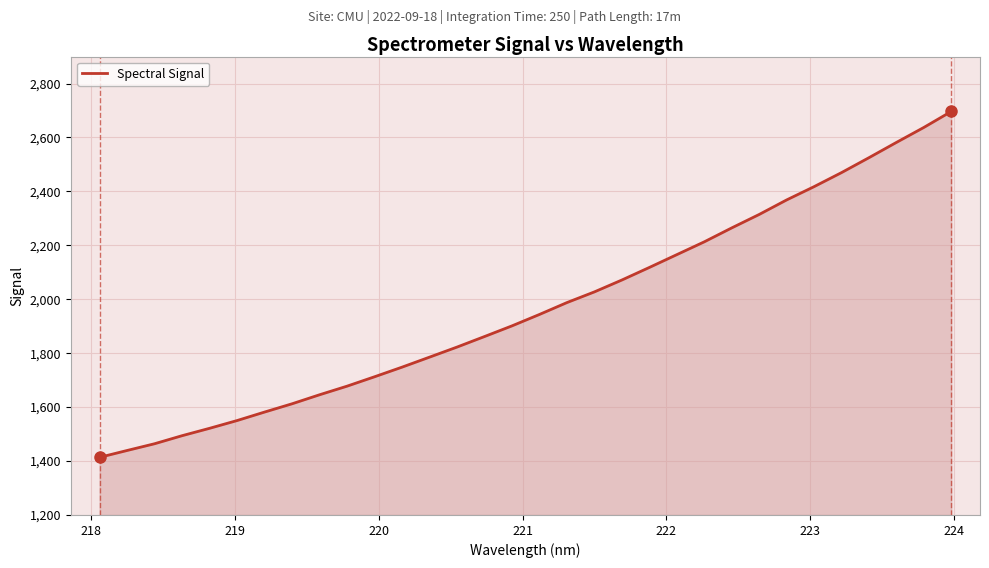

What is the greatest value displayed?

2696.3